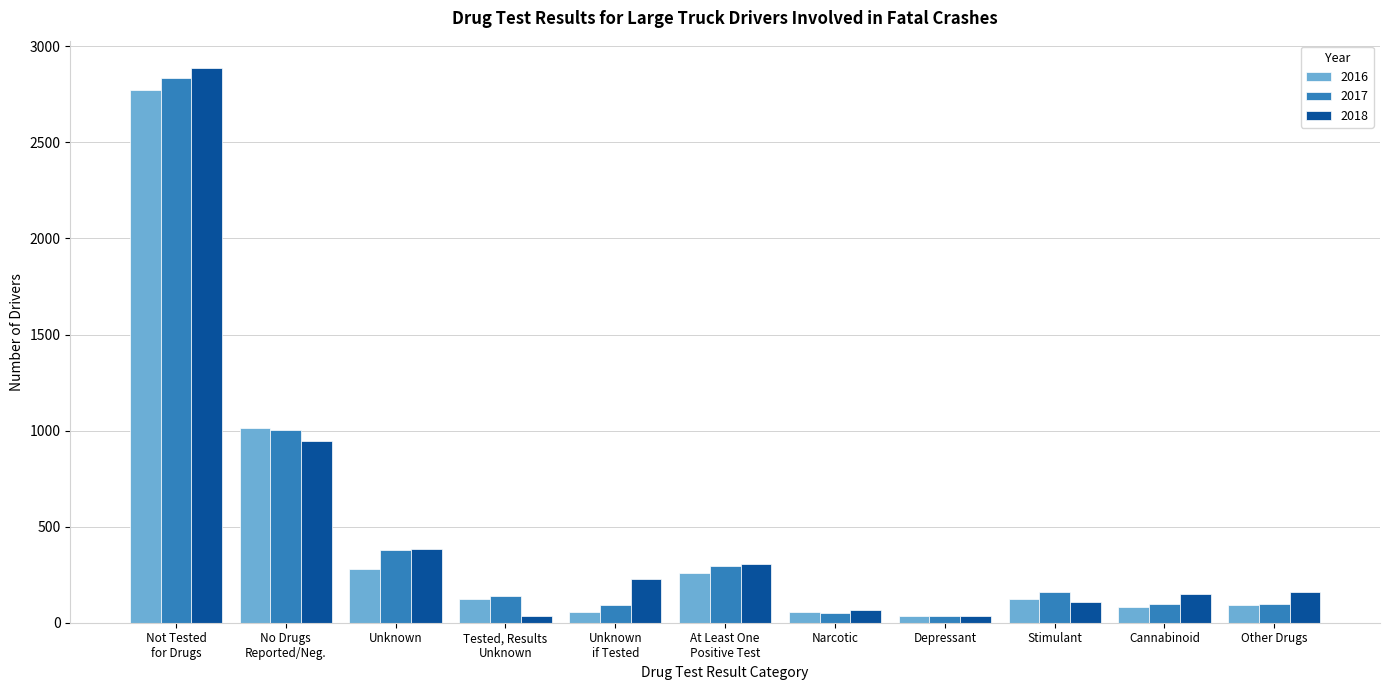

What value does the 2018 series have at Stimulant?

110